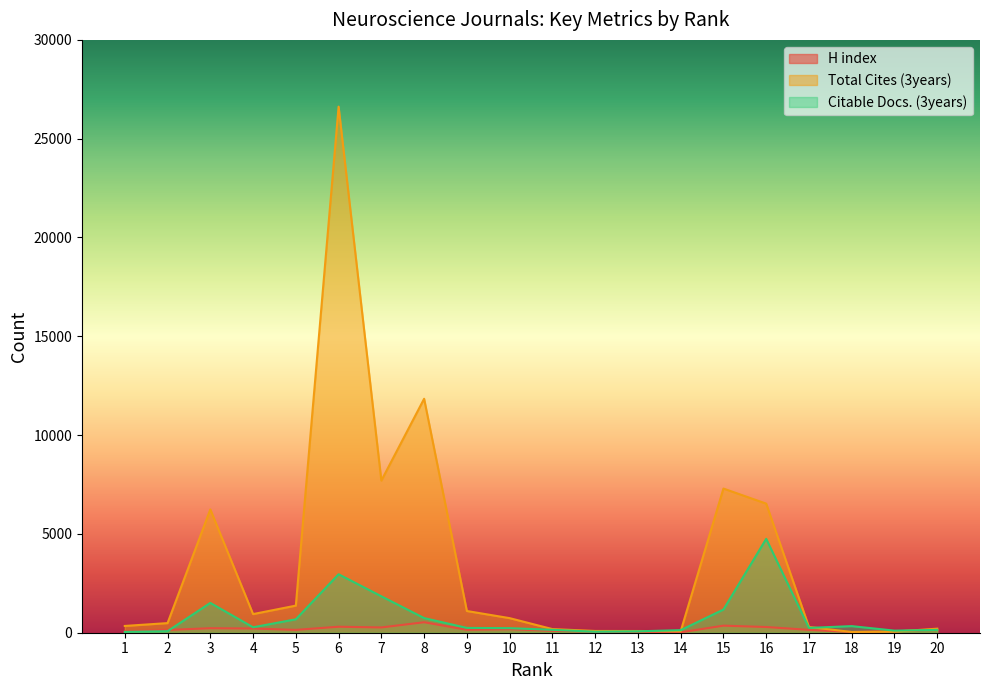

Which has a higher value, 15 or 8?

8